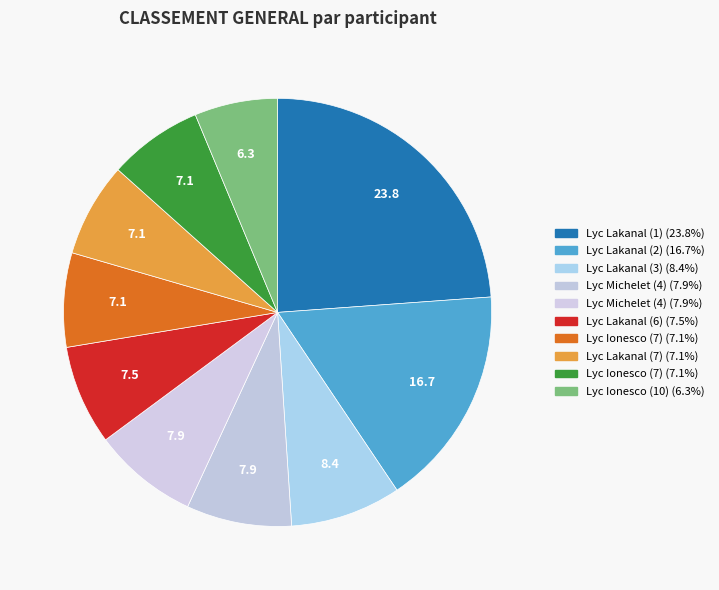

Rank the categories by value from lowest to highest.

Lyc Ionesco (10), Lyc Ionesco (7), Lyc Lakanal (7), Lyc Ionesco (7), Lyc Lakanal (6), Lyc Michelet (4), Lyc Michelet (4), Lyc Lakanal (3), Lyc Lakanal (2), Lyc Lakanal (1)